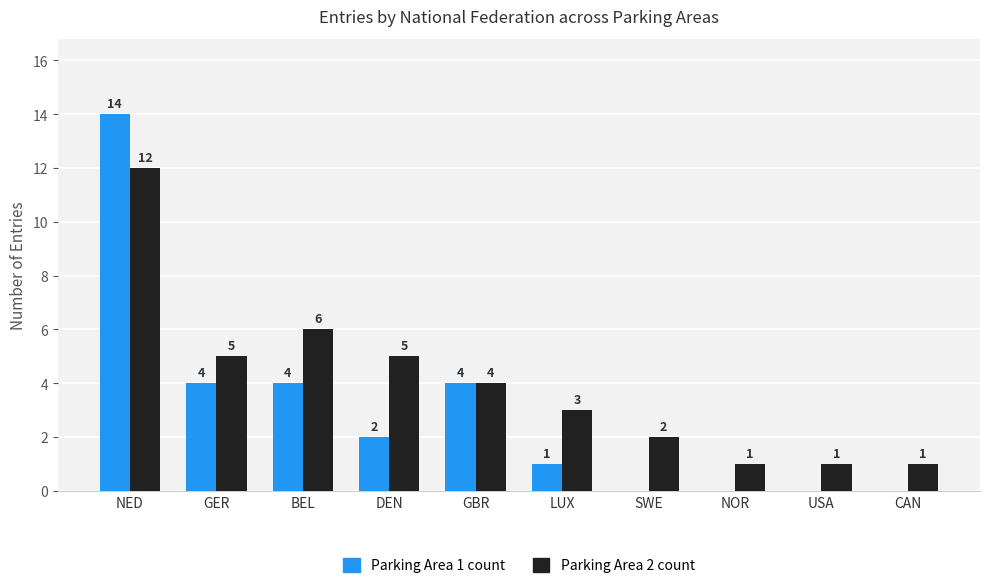

Where is Parking Area 2 count nearest to the value 6?

BEL